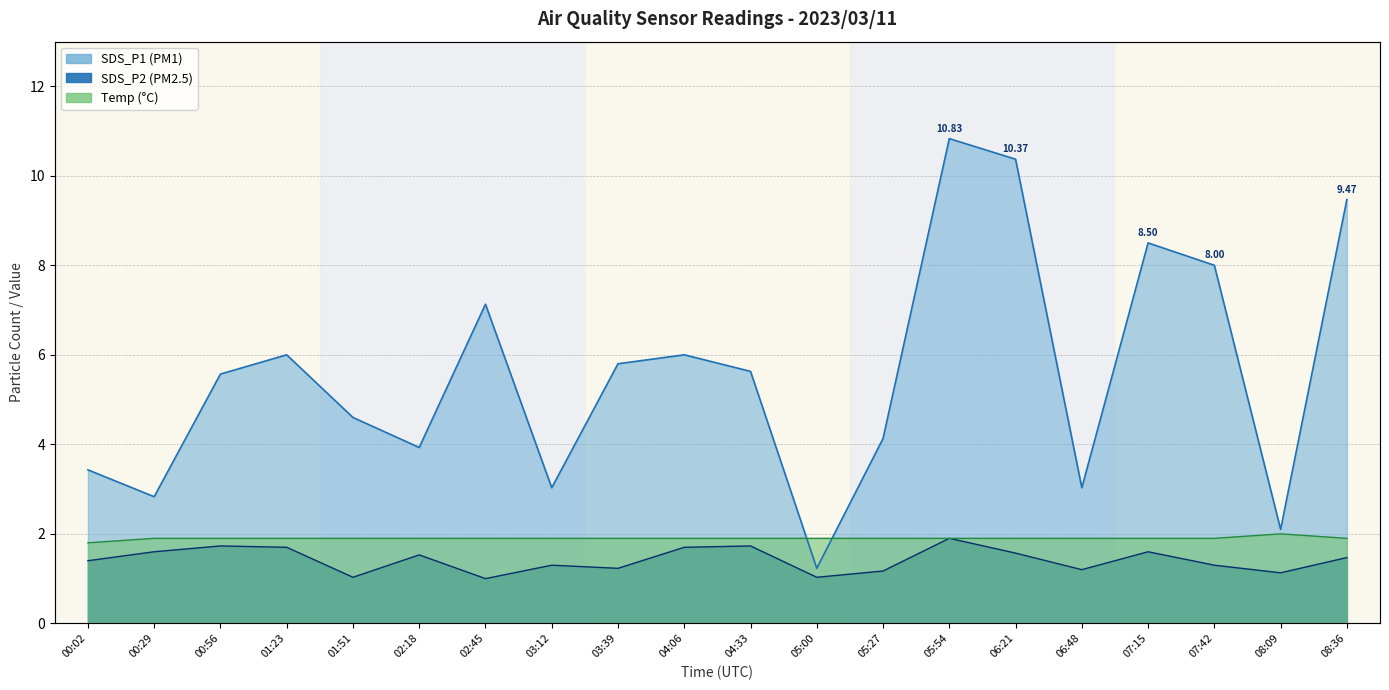

True or false: SDS_P1 has a value of 3.9 at 00:29.

False